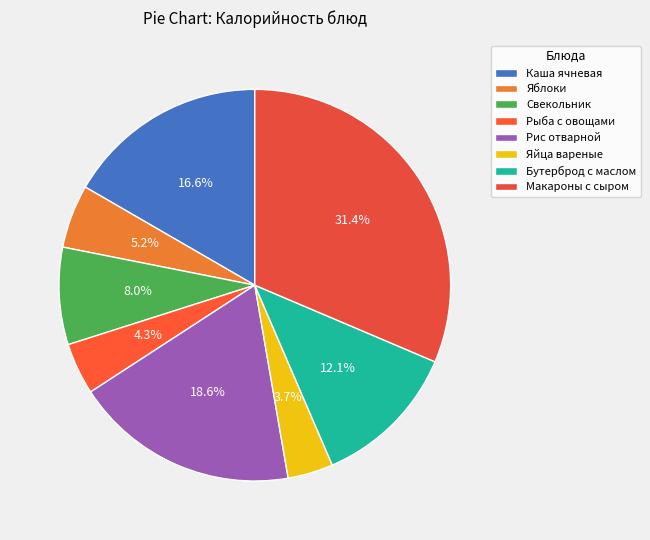

To the nearest percent, what is the combined percentage of Каша ячневая and Бутерброд с маслом?

29%